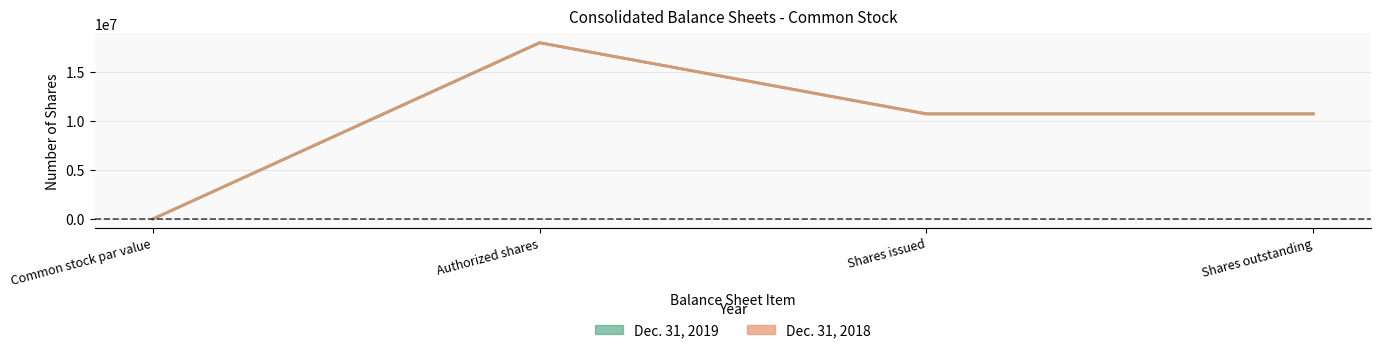

Which category has the lowest value in the Dec. 31, 2019 series?

Common stock par value